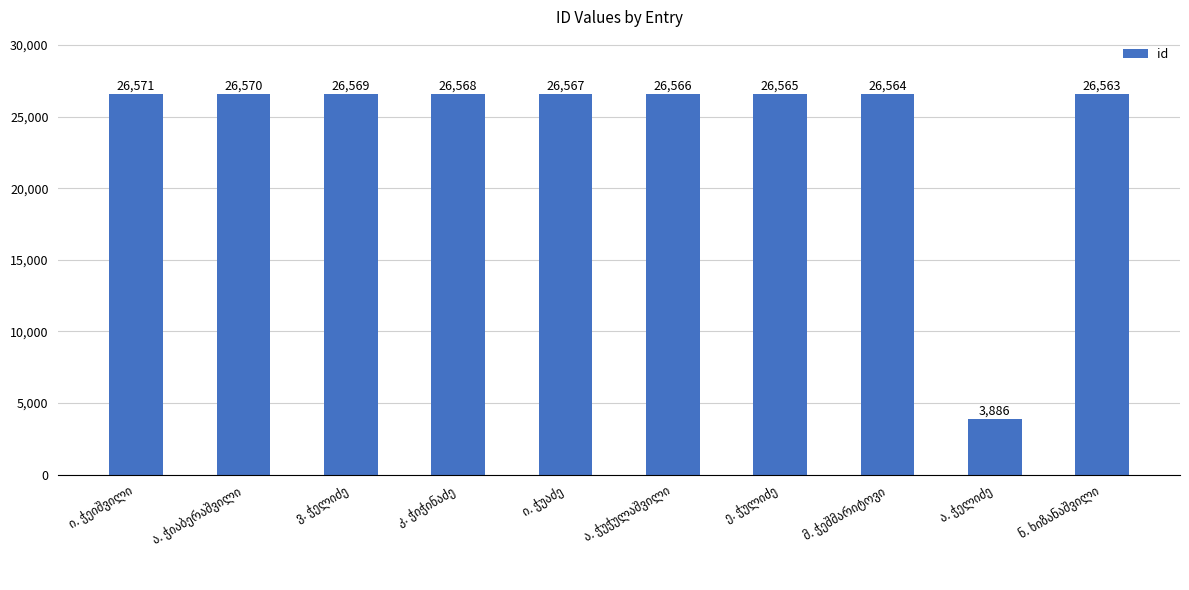

What is the value of the 1st bar from the left?

26571